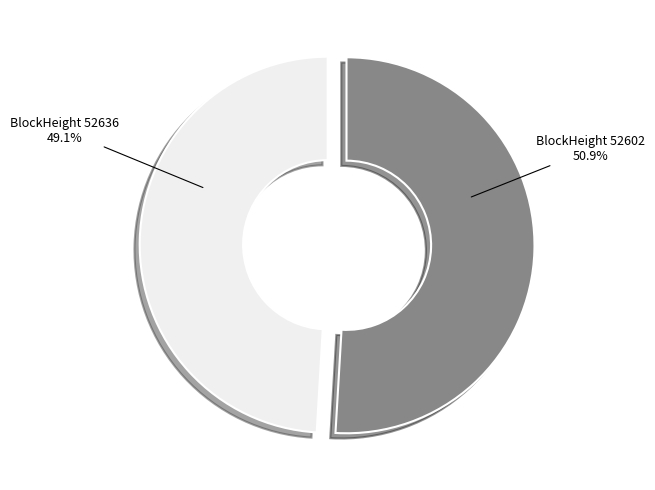

Is there any slice that represents more than half of the pie?

Yes